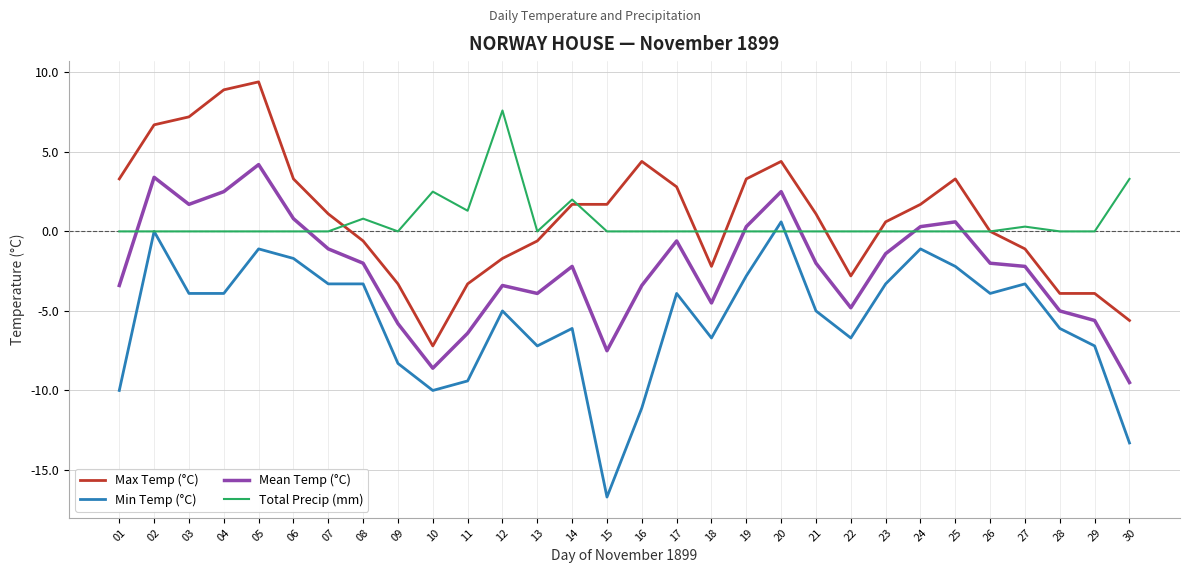

List the series in order of their peak value, lowest first.

Min Temp (°C), Mean Temp (°C), Total Precip (mm), Max Temp (°C)